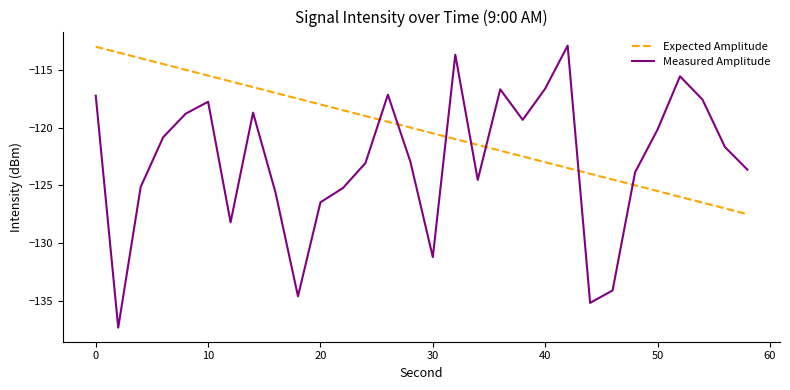

Which series has the largest range (max minus min)?

Measured Amplitude